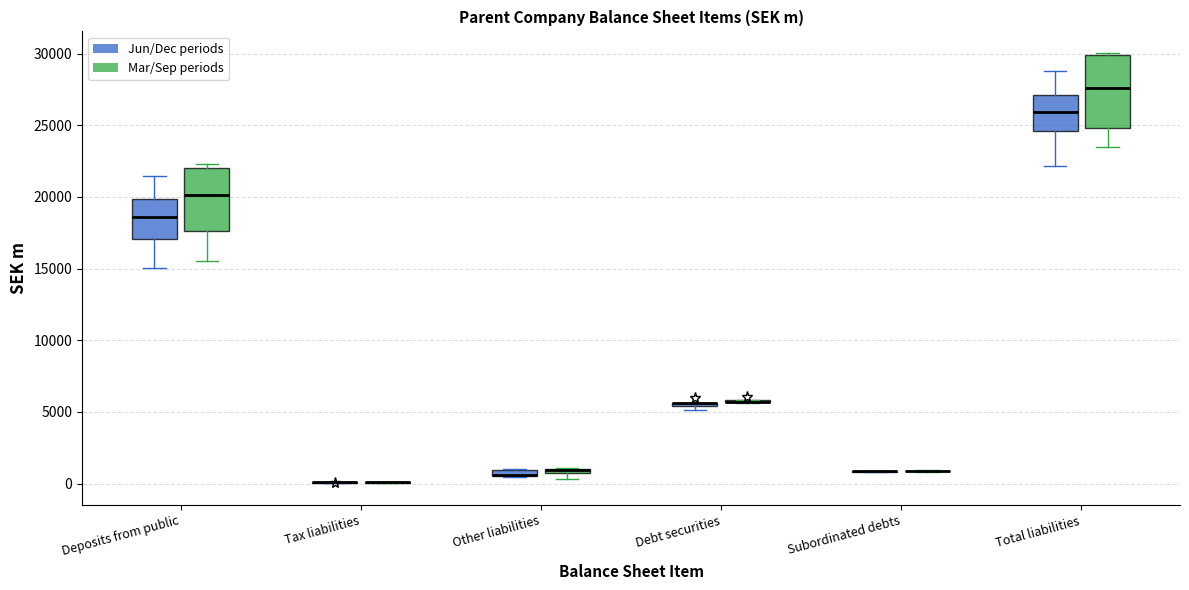

Which box is the tallest, from its lower edge to its upper edge?

Total liabilities (Mar/Sep periods)